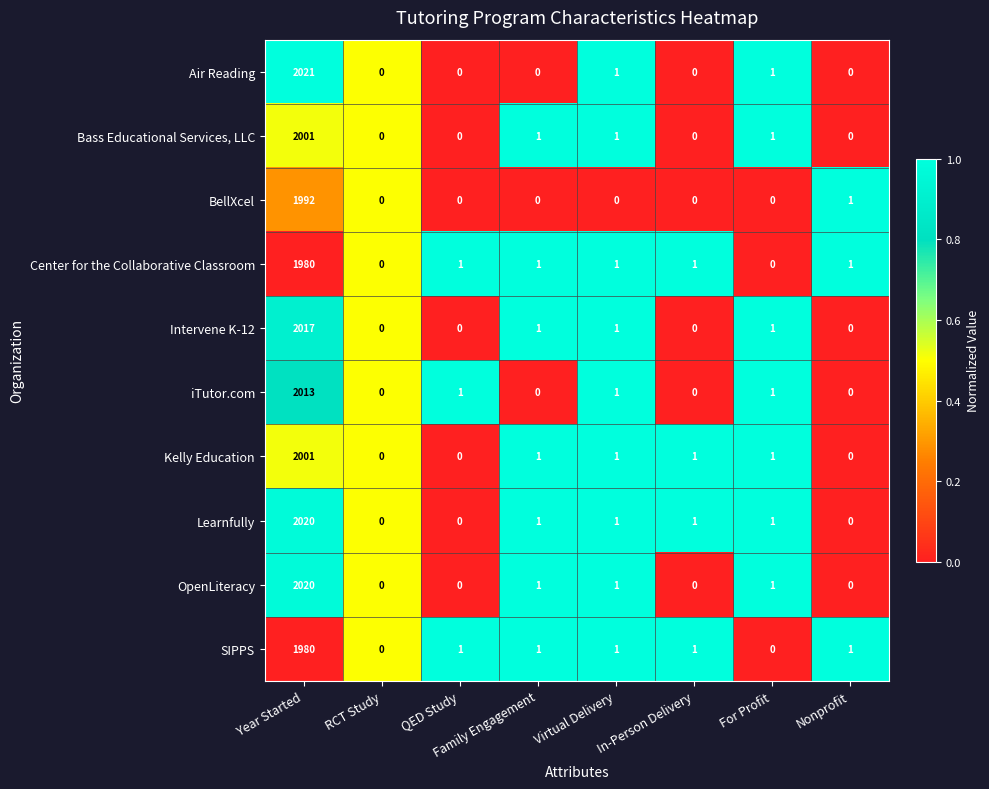

What is the difference between the maximum and second lowest values in the Air Reading series?

2021